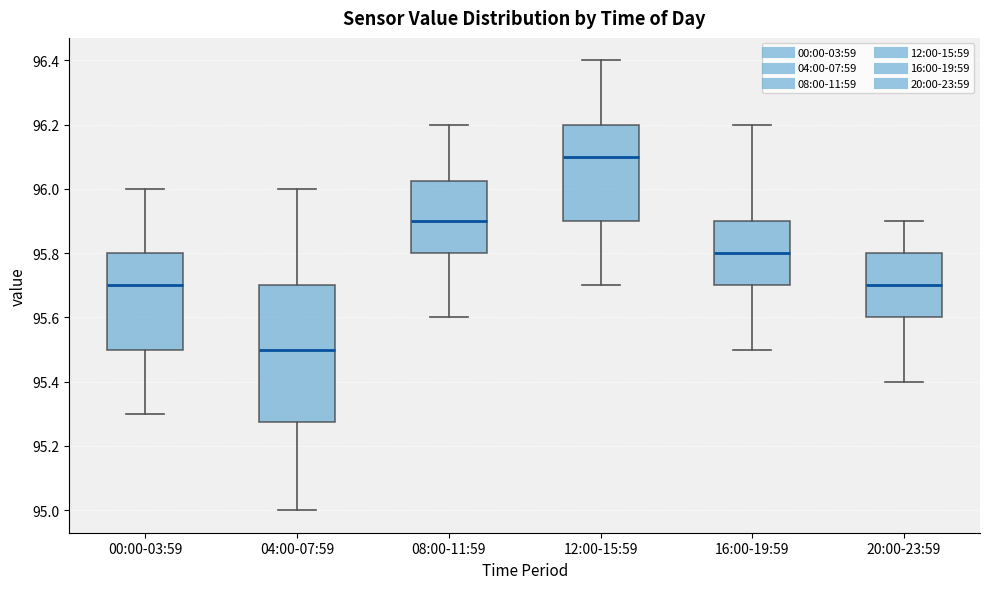

Reading left to right, transcribe this box plot: for each box, give where its median line is, the range the box spans, and where its two whiskers end, as read against the y-axis. The values are not printed on the chart, so give them approximately, as read against the axis.

00:00-03:59: median 95.70, box 95.50 to 95.80, whiskers 95.30 to 96.00
04:00-07:59: median 95.50, box 95.28 to 95.70, whiskers 95.00 to 96.00
08:00-11:59: median 95.90, box 95.80 to 96.02, whiskers 95.60 to 96.20
12:00-15:59: median 96.10, box 95.90 to 96.20, whiskers 95.70 to 96.40
16:00-19:59: median 95.80, box 95.70 to 95.90, whiskers 95.50 to 96.20
20:00-23:59: median 95.70, box 95.60 to 95.80, whiskers 95.40 to 95.90